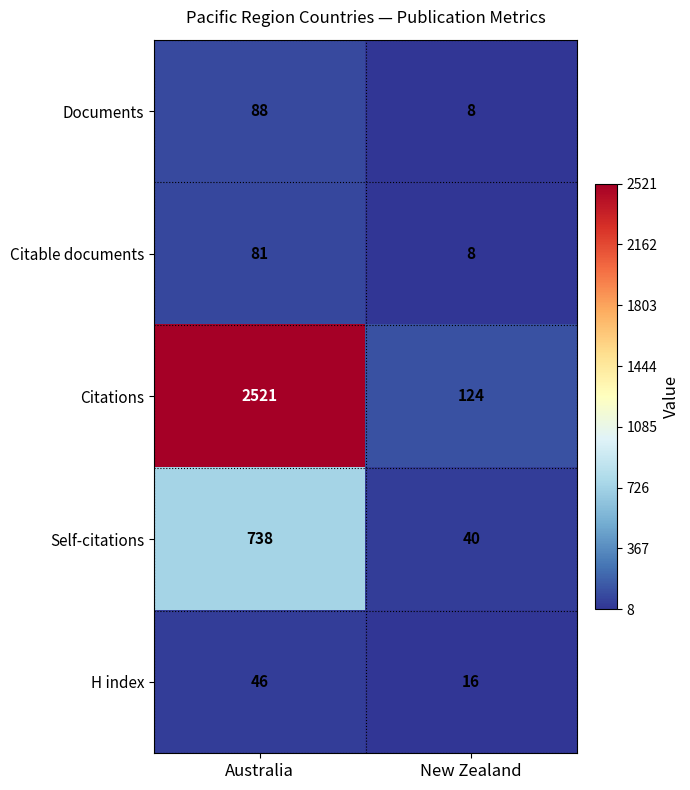

What is the difference between the highest and lowest values at New Zealand?

116